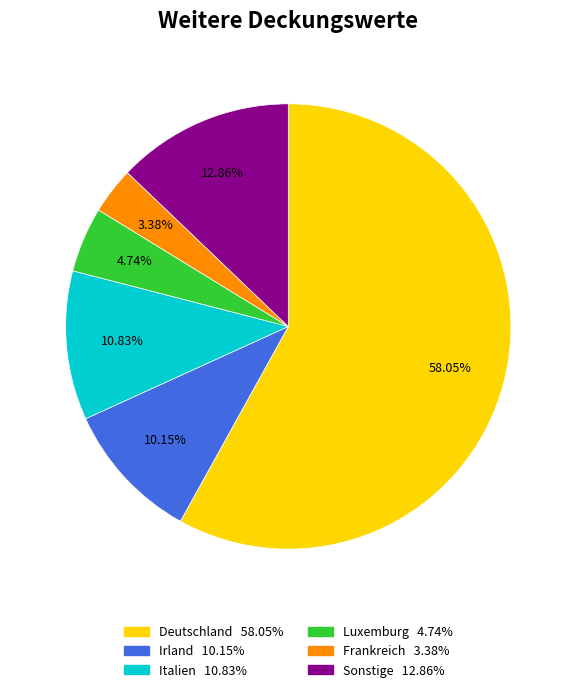

Is there any slice that represents more than half of the pie?

Yes